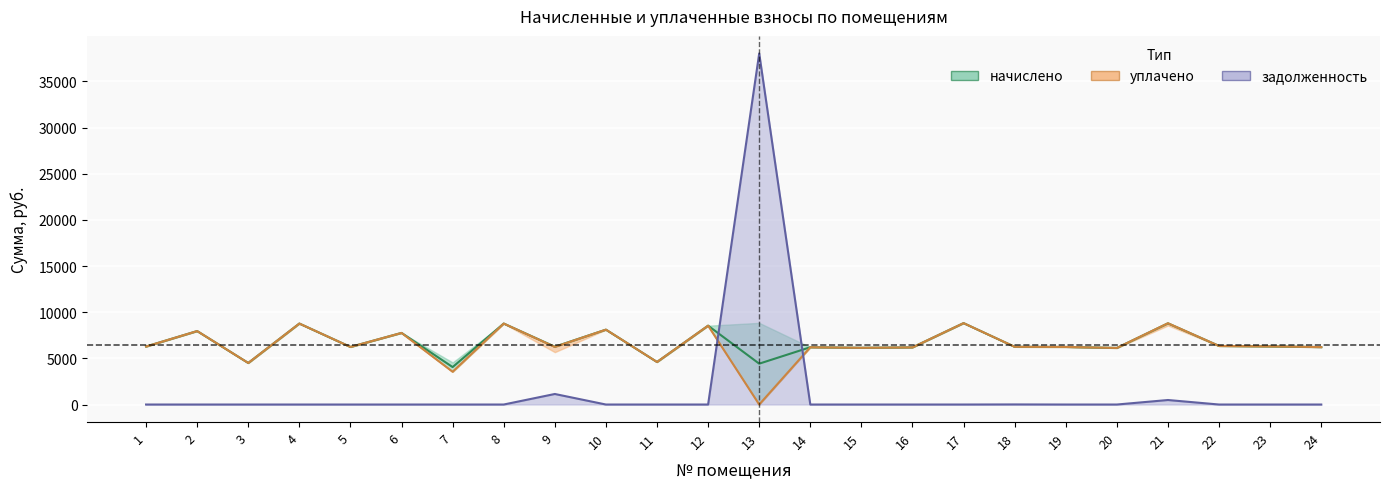

True or false: задолженность (линия) and начислено (центр) cross at least once.

True